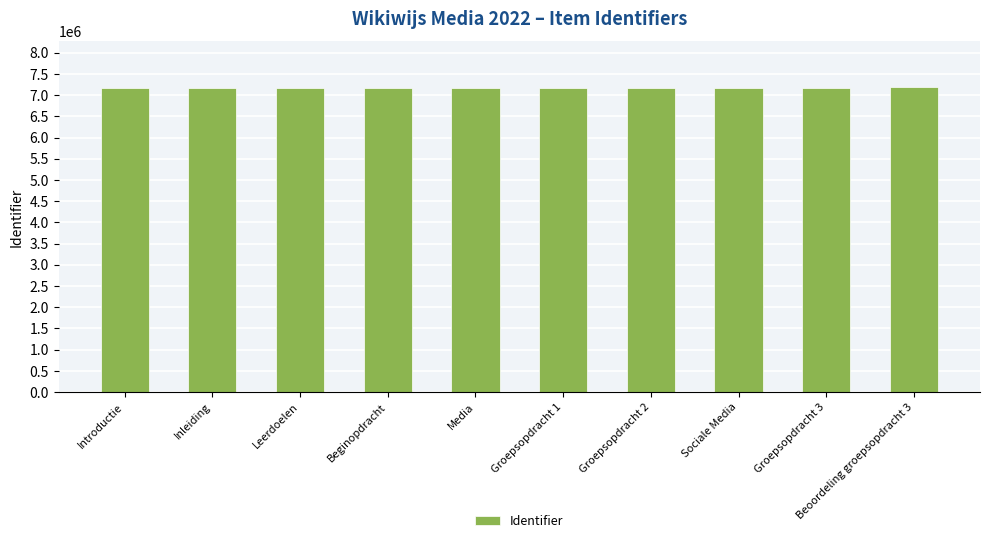

What is the smallest value displayed?

7169660